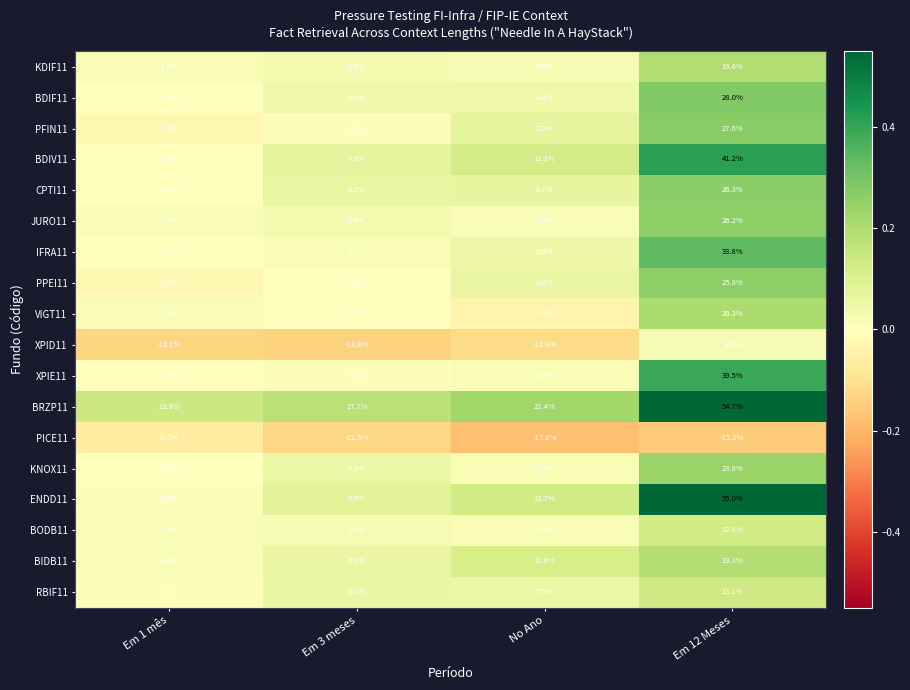

What is the greatest value displayed?

55.0